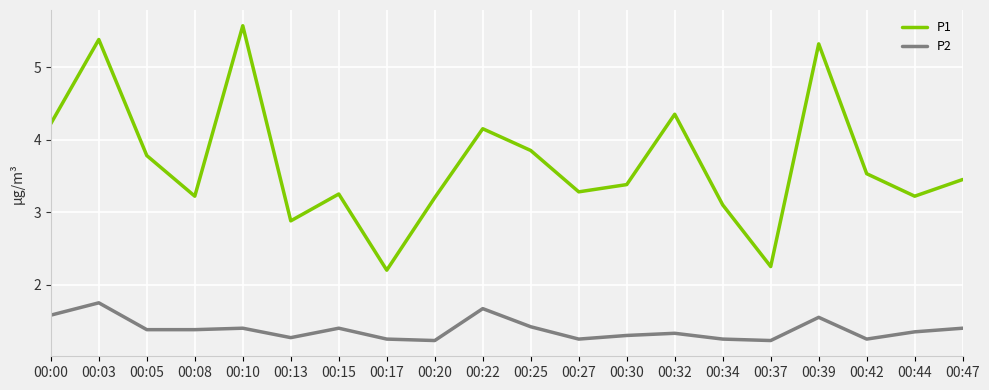

Which series has the widest spread of values?

P1